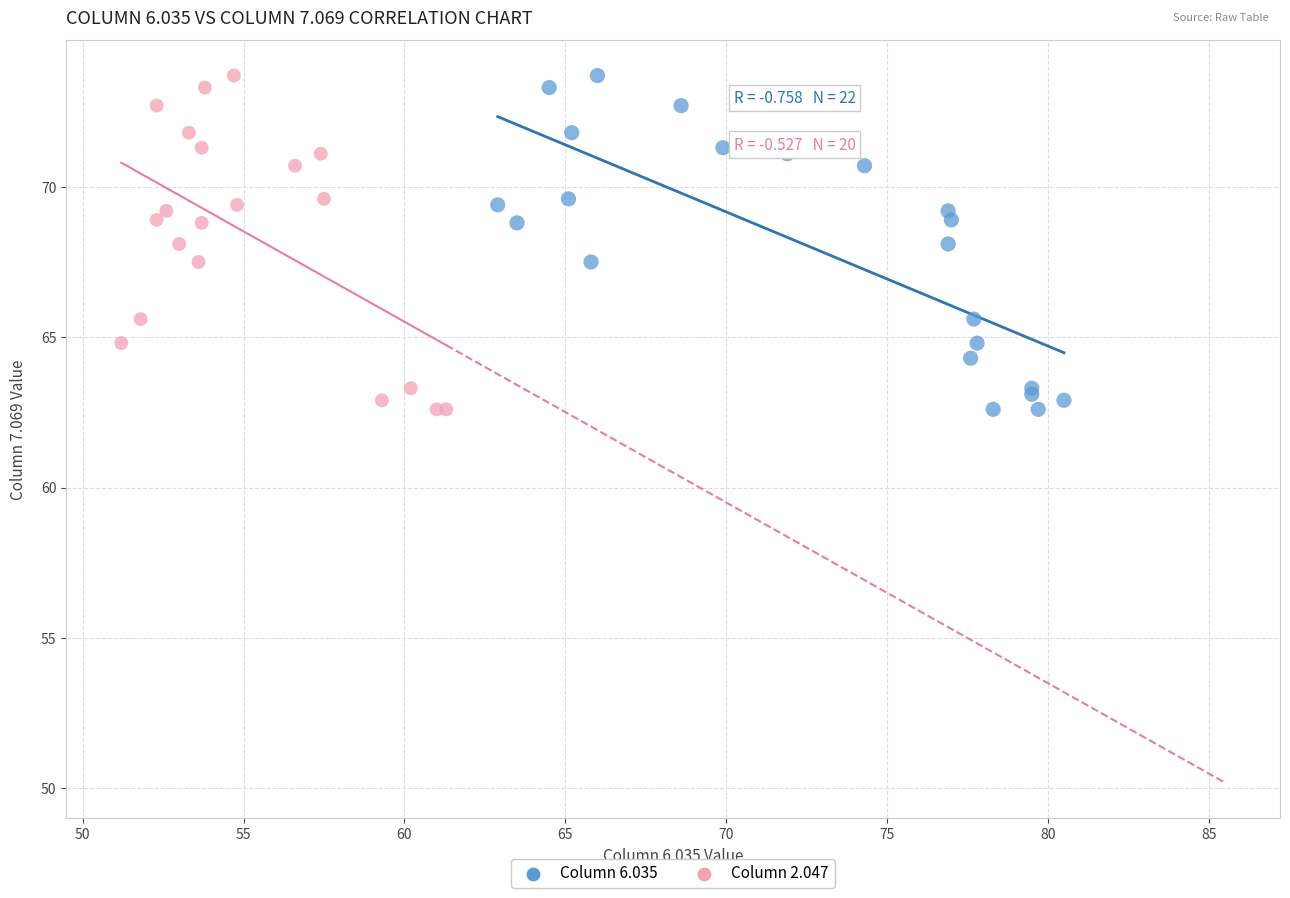

What are all the series names shown in the legend?

Column 6.035, Column 2.047